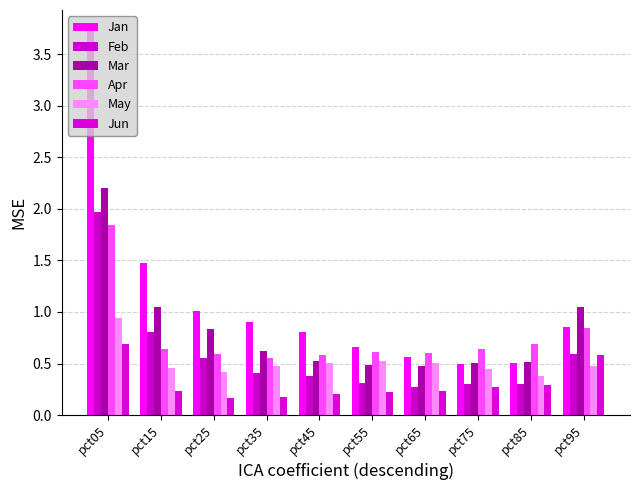

Which series changed the most between pct35 and pct45?

Jan